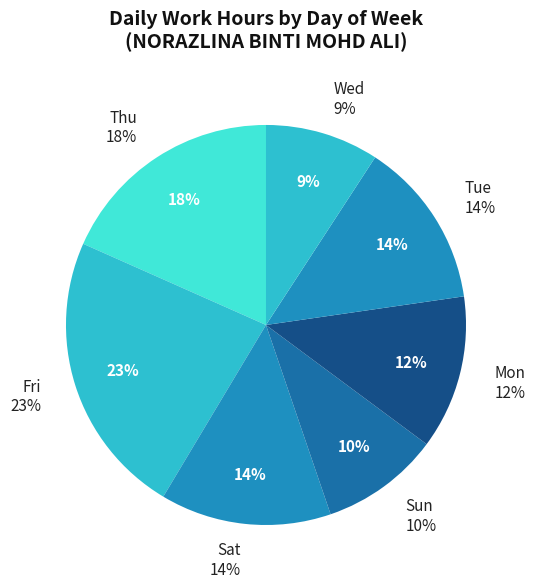

Which slice is the largest?

10-Fri